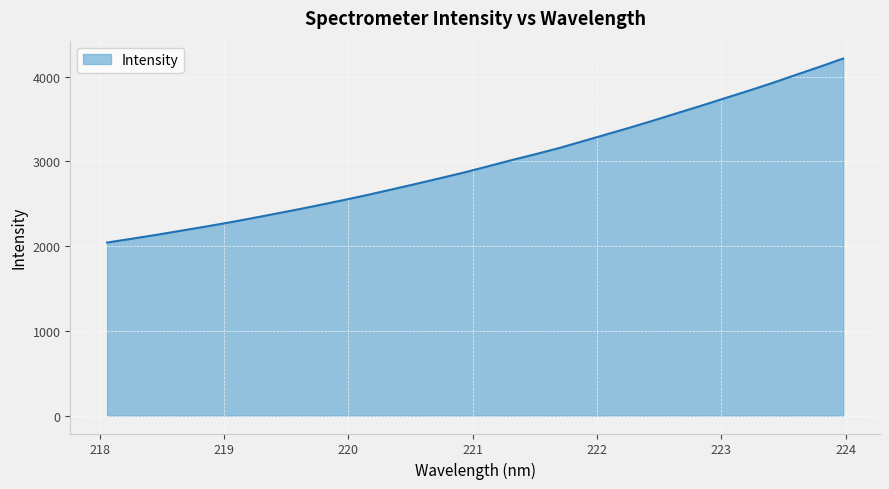

What is the difference between the second highest and minimum values?

2072.9